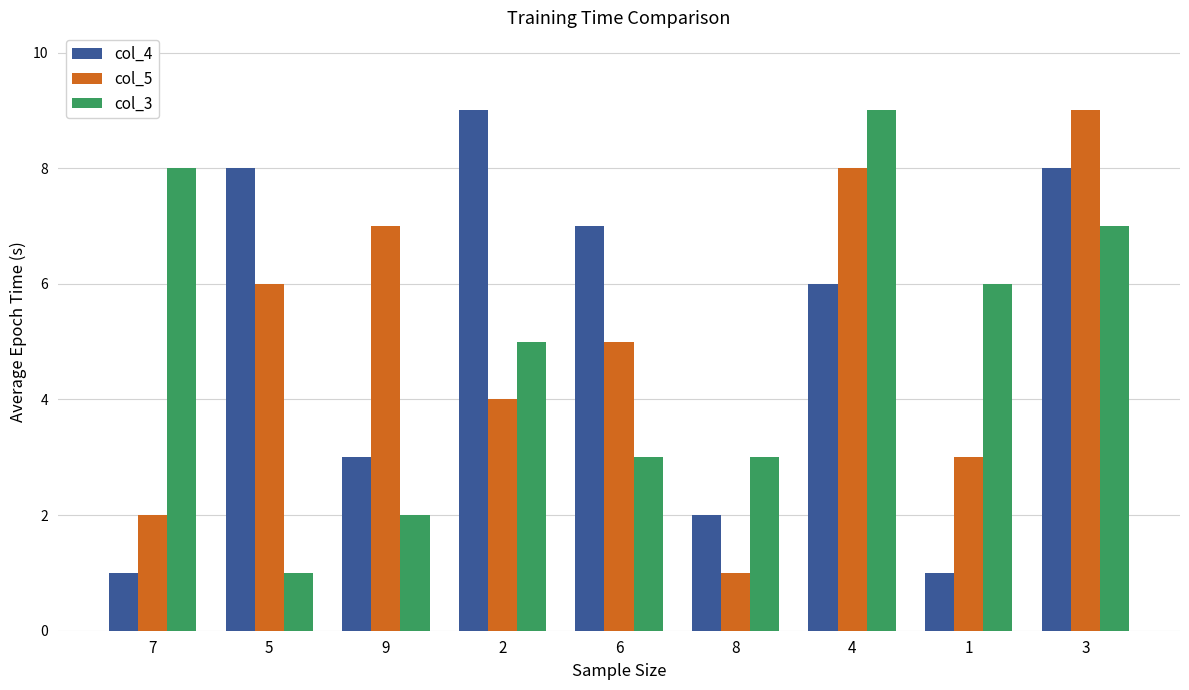

What is the sum of all col_4 values?

45